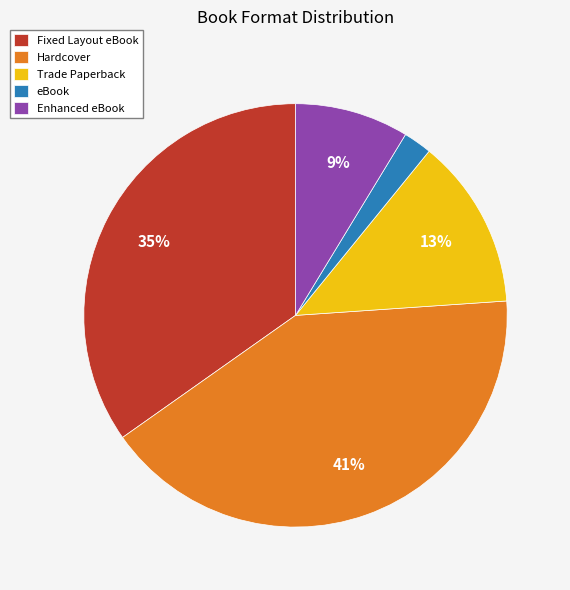

To the nearest percent, what is the combined percentage of eBook and Enhanced eBook?

11%